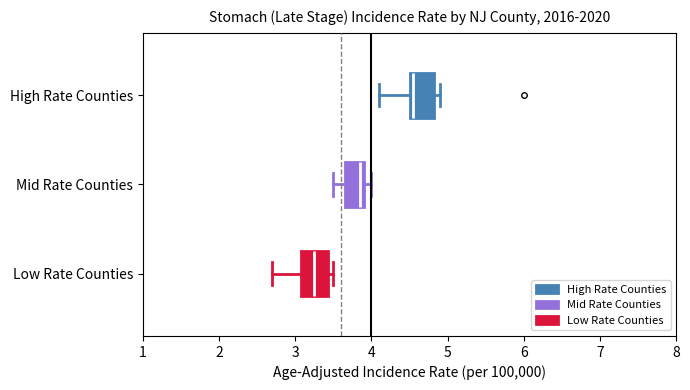

Which box's median line is the furthest to the right?

High Rate Counties